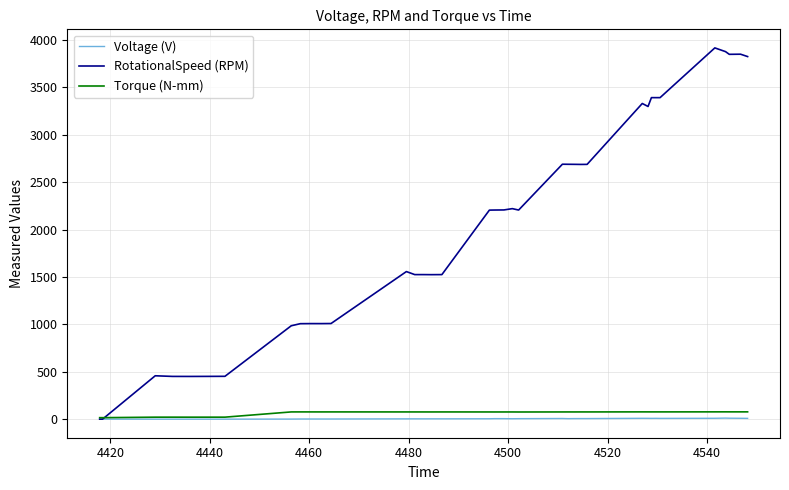

Which series has the widest spread of values?

RotationalSpeed (RPM)